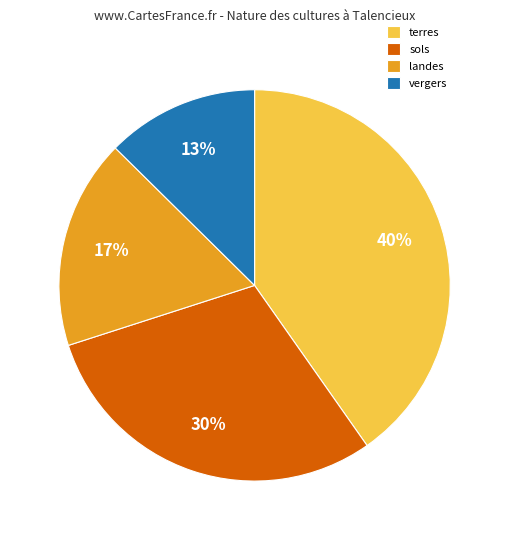

To the nearest percent, what is the average slice percentage?

25%